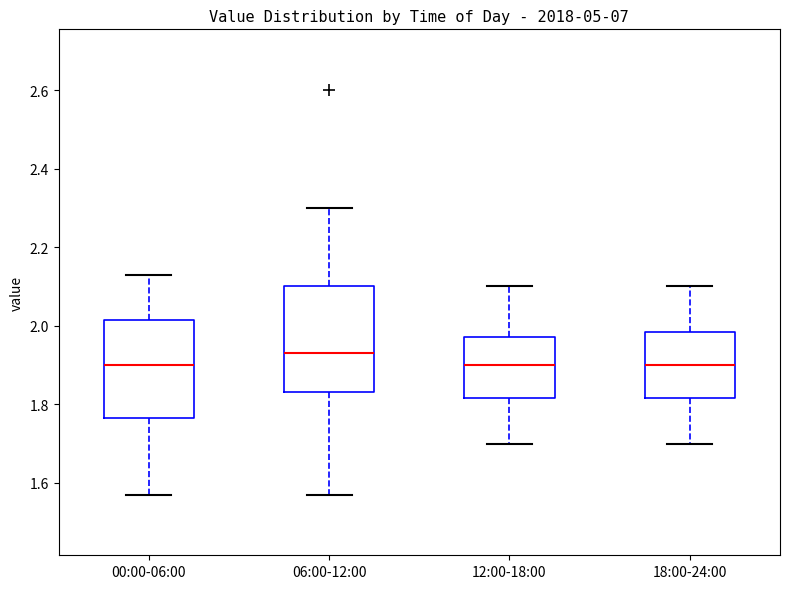

Where does the upper whisker of the box for 06:00-12:00 end on the y-axis? The values are not printed on the chart, so give them approximately, as read against the axis.

2.30